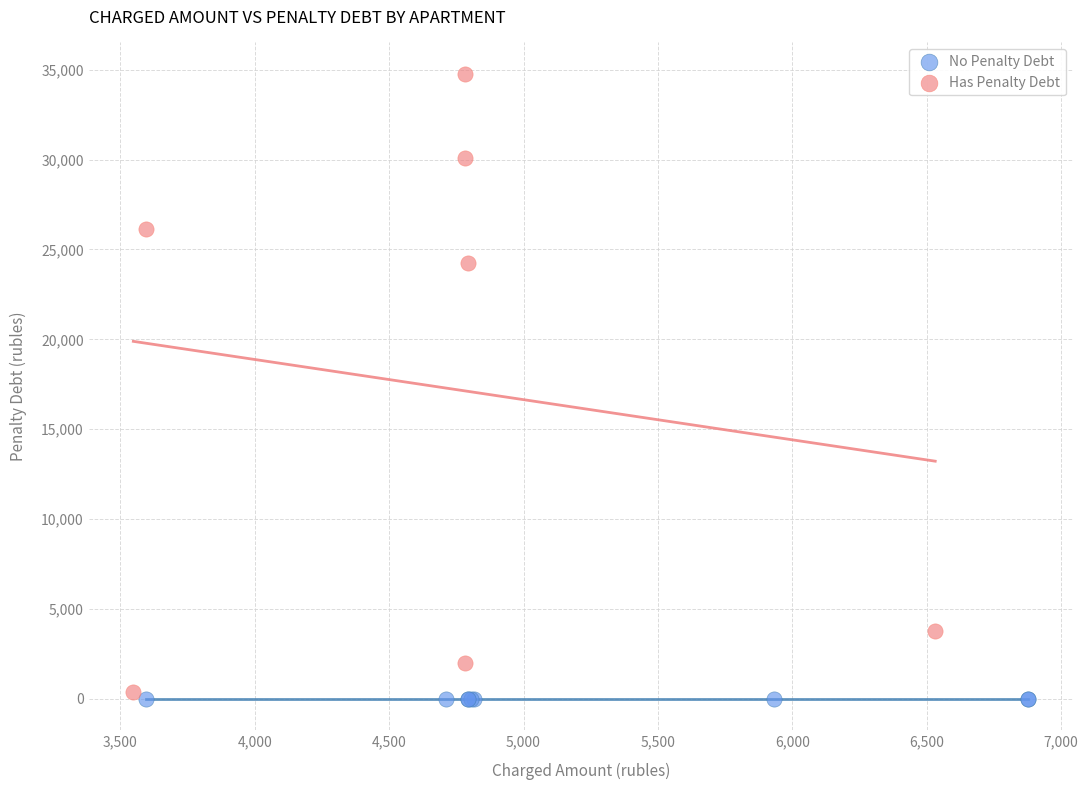

Which series contains the highest Y value?

Has Penalty Debt